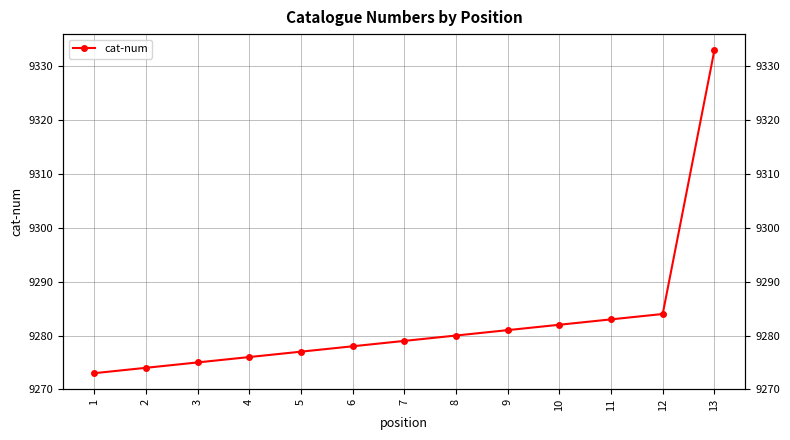

Reading right to left, what are all the values shown in this chart?

9333	9284	9283	9282	9281	9280	9279	9278	9277	9276	9275	9274	9273